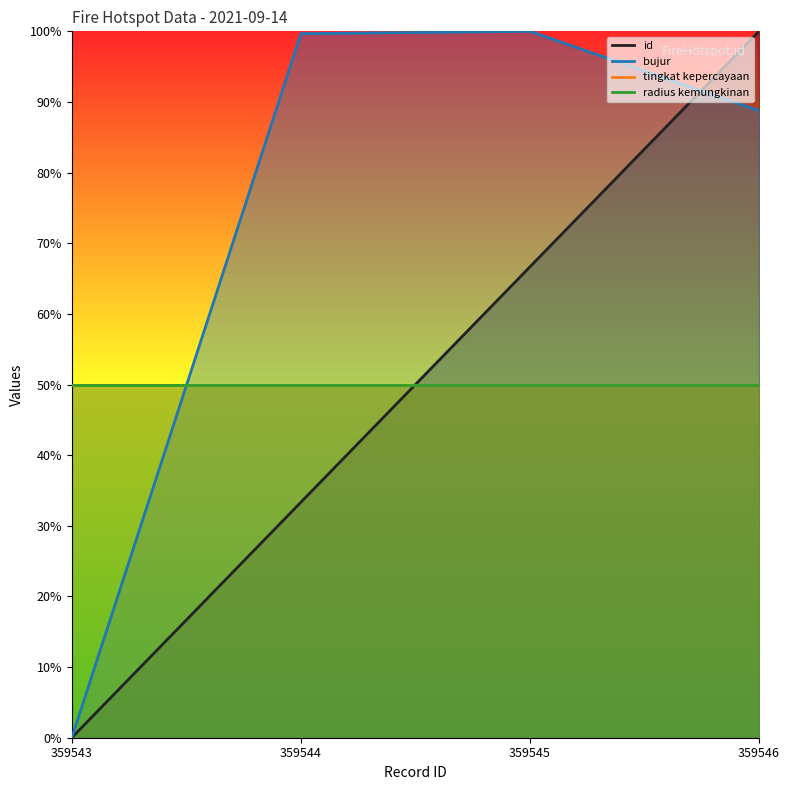

How many lines are shown in the chart?

4